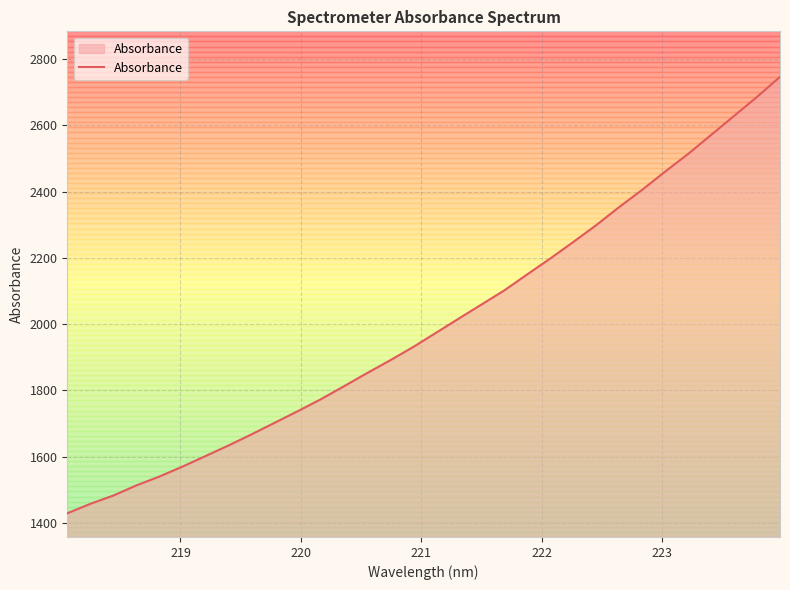

The value at 9 is 386.6. True or false?

False